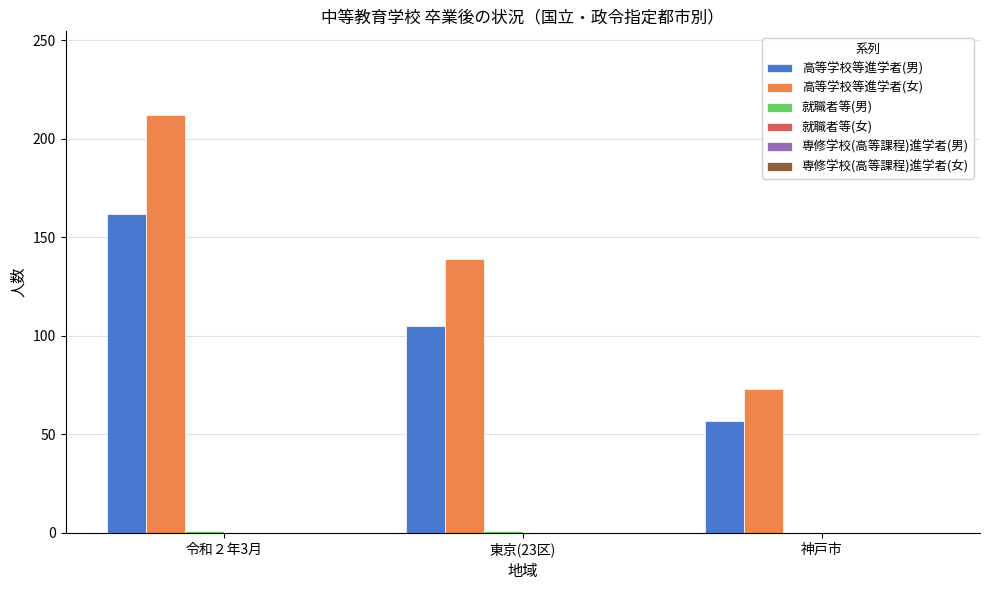

Count the number of data series in this chart.

3